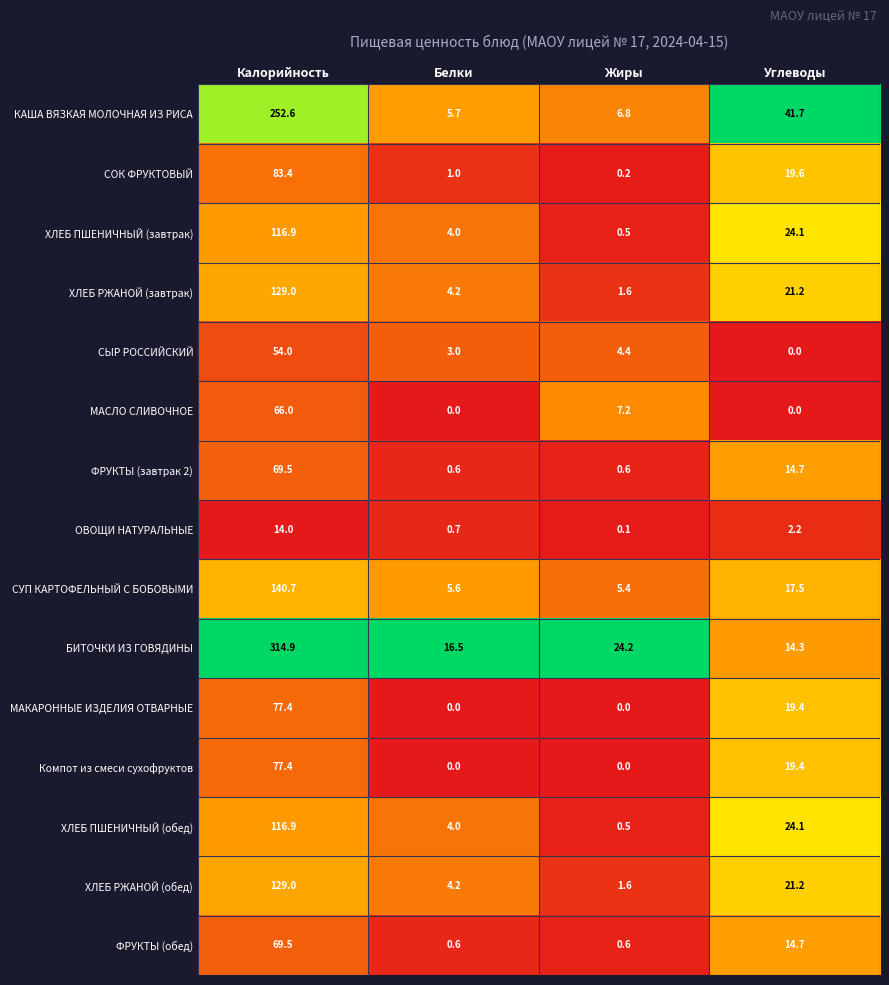

Which series changed the most between Белки and Углеводы?

КАША ВЯЗКАЯ МОЛОЧНАЯ ИЗ РИСА